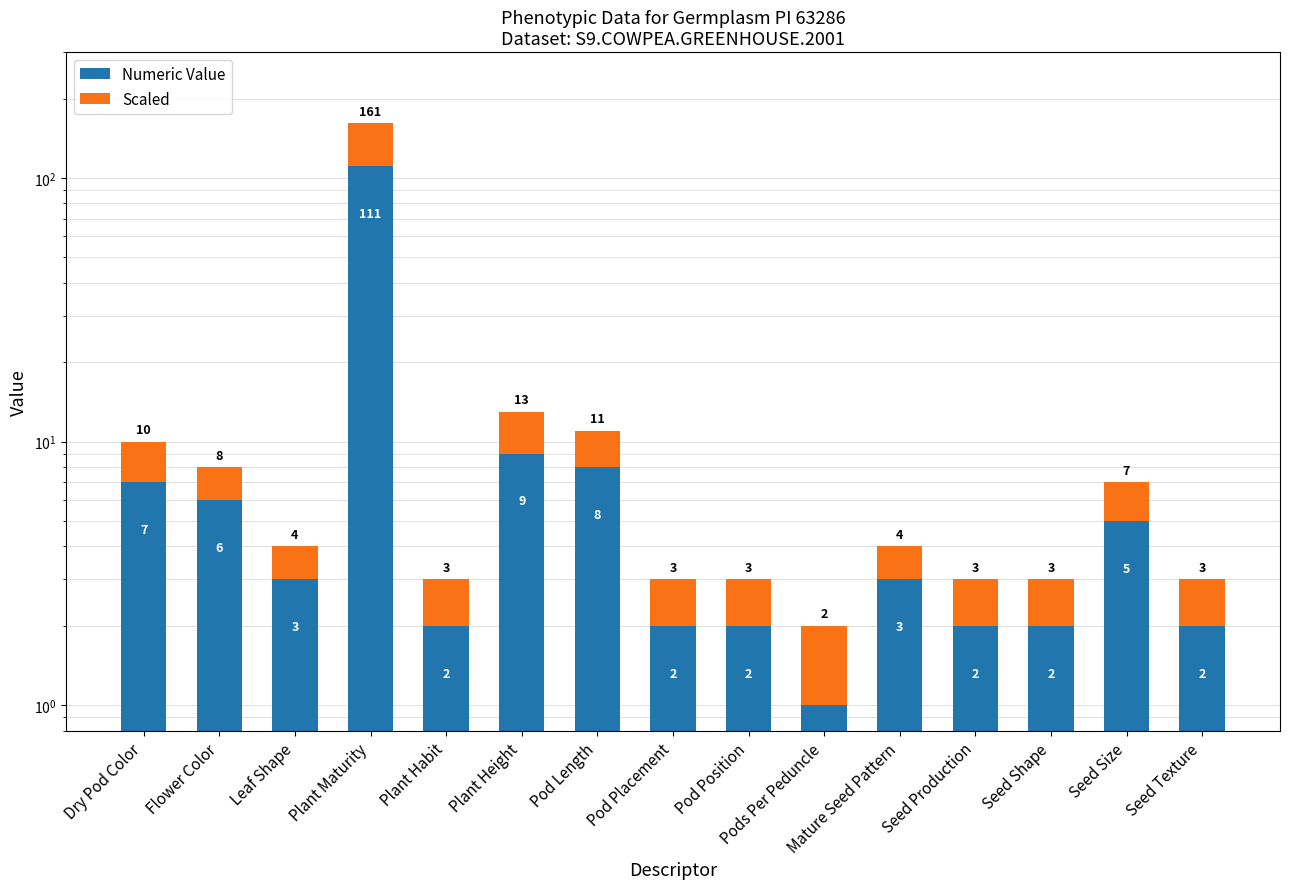

Where is Scaled nearest to the value 25?

Plant Height